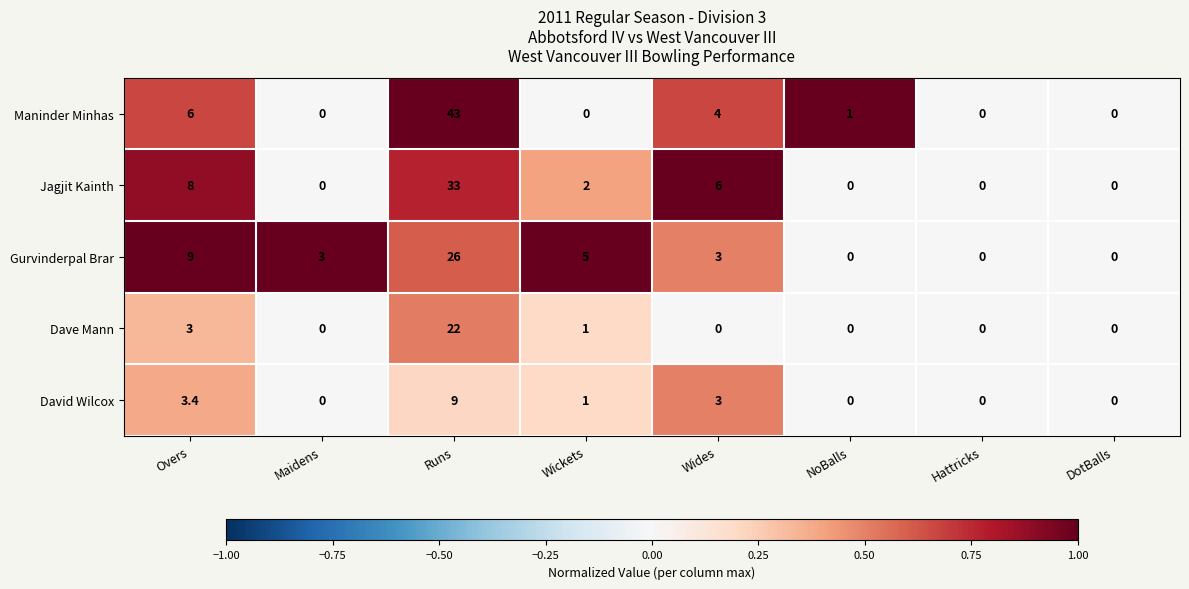

Where does the Maninder Minhas series first go above 1?

Overs